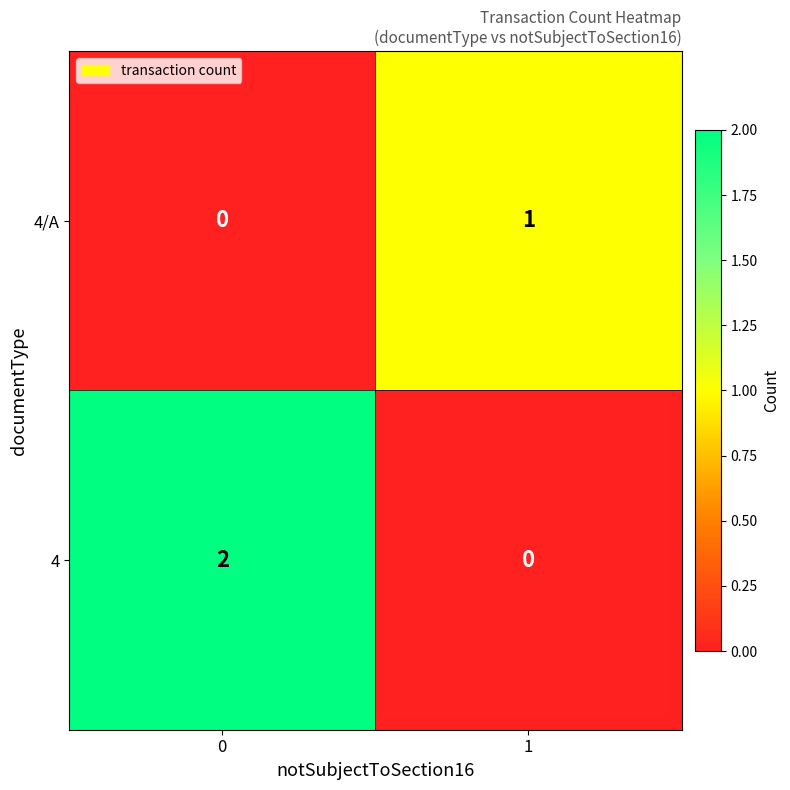

Which series has the largest range (max minus min)?

4